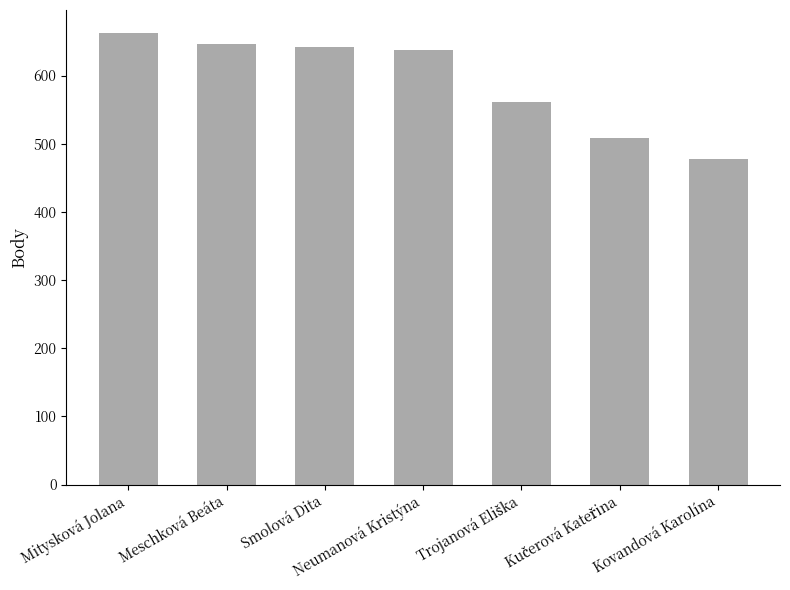

What is the smallest value displayed?

478